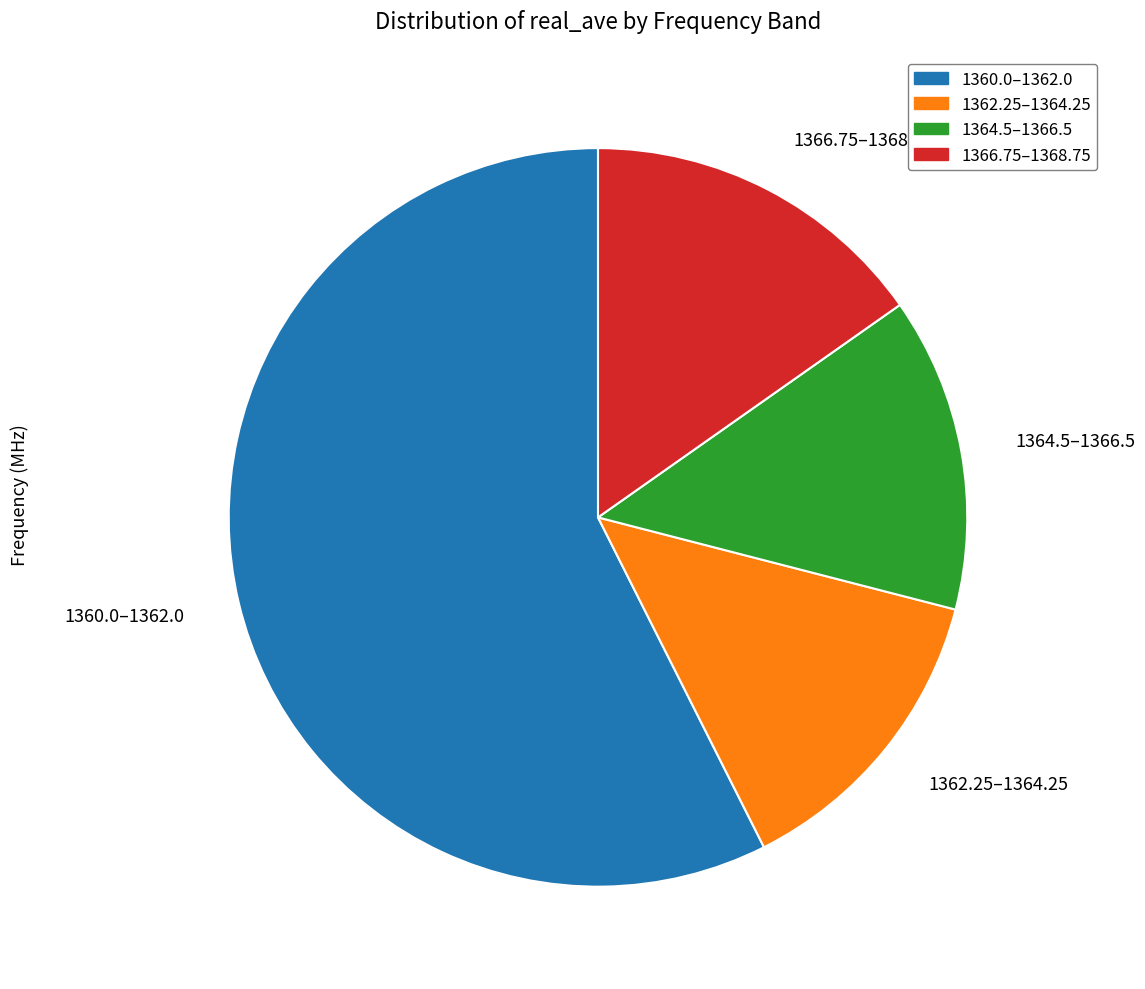

What is the largest slice in the pie chart?

1360.0–1362.0